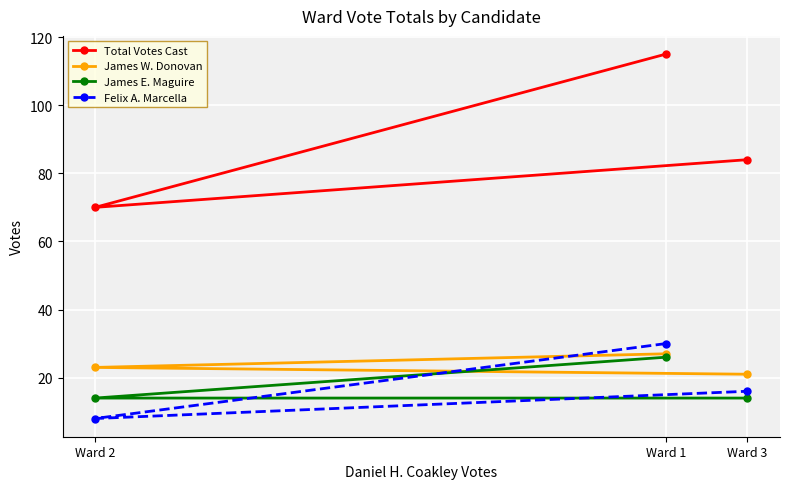

Is this an area chart (filled region under the line)?

No